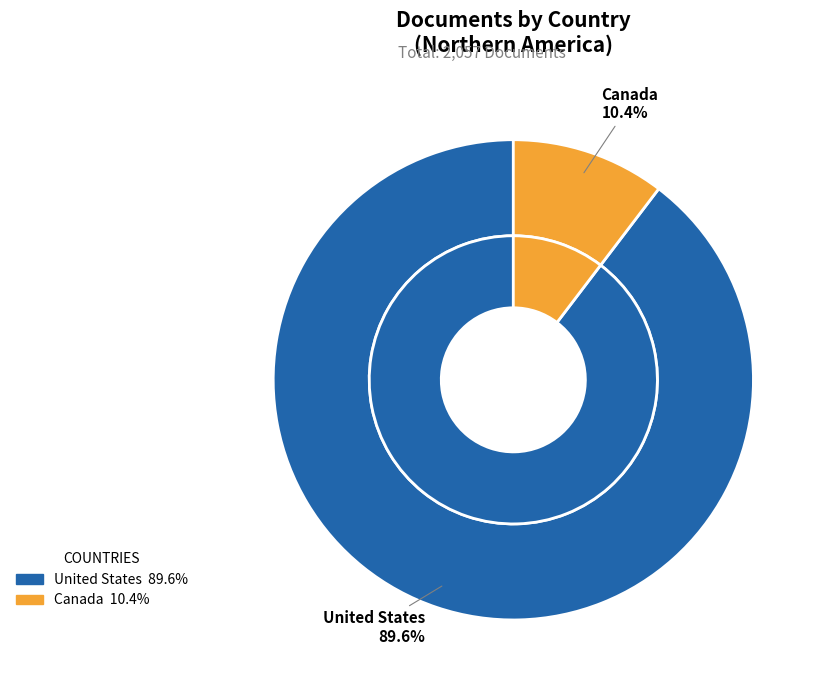

To the nearest percent, what is the average slice percentage?

50%